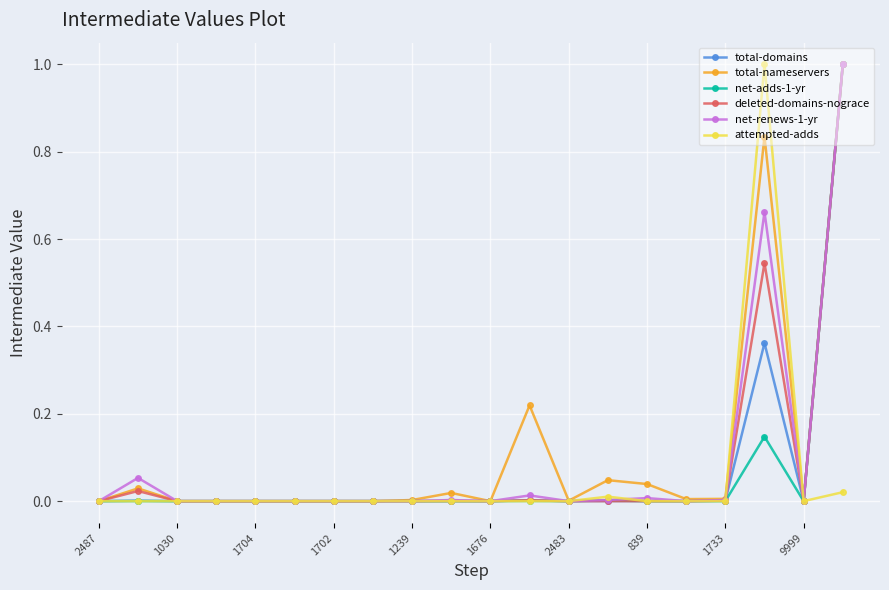

What is the maximum value for attempted-adds?

1.0